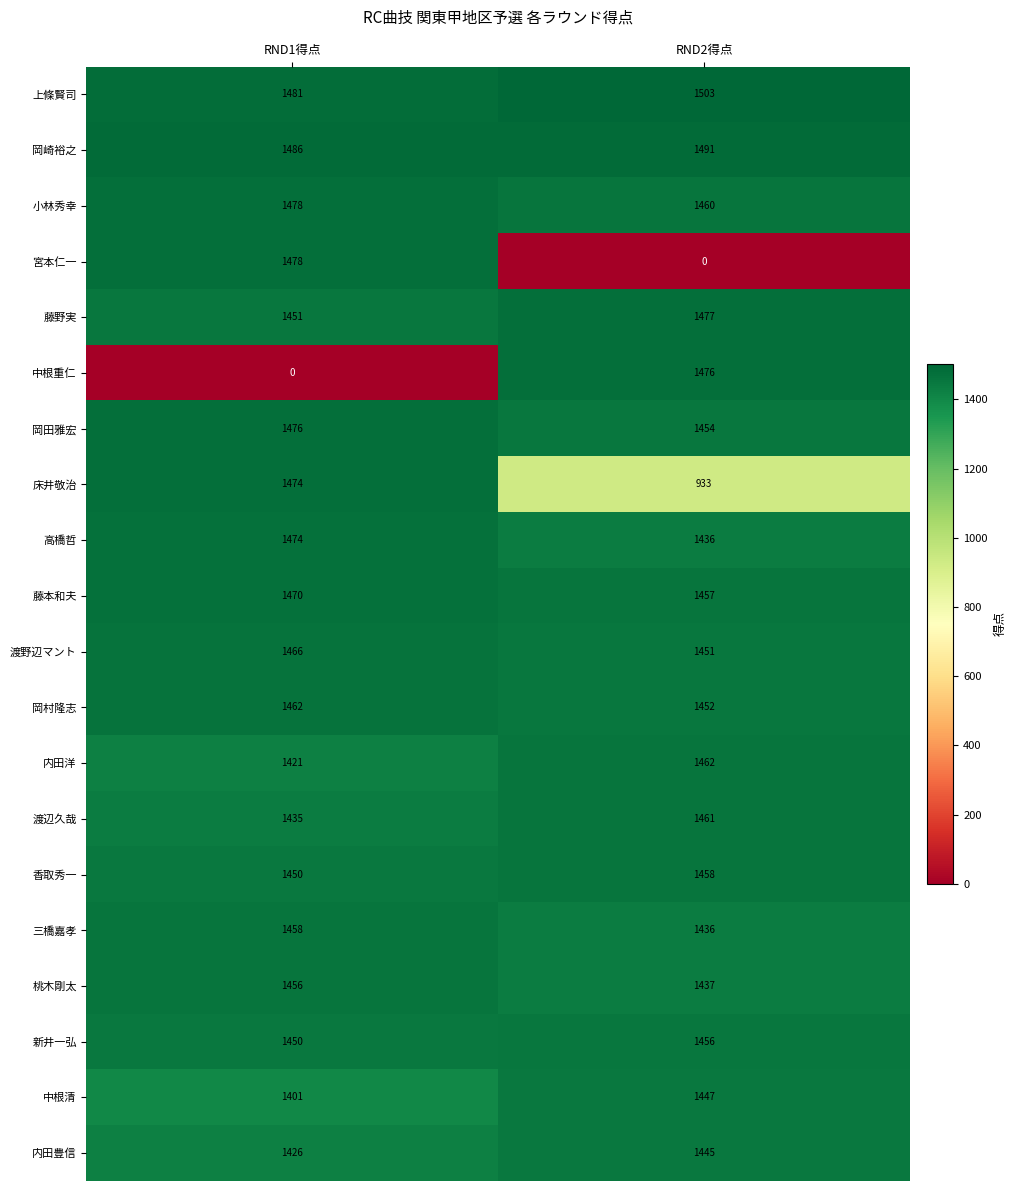

What is the average value of the 中根重仁 series?

738